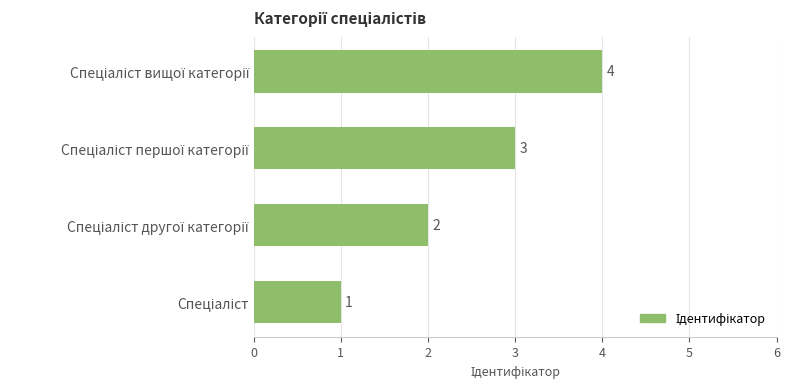

What is the greatest value displayed?

4